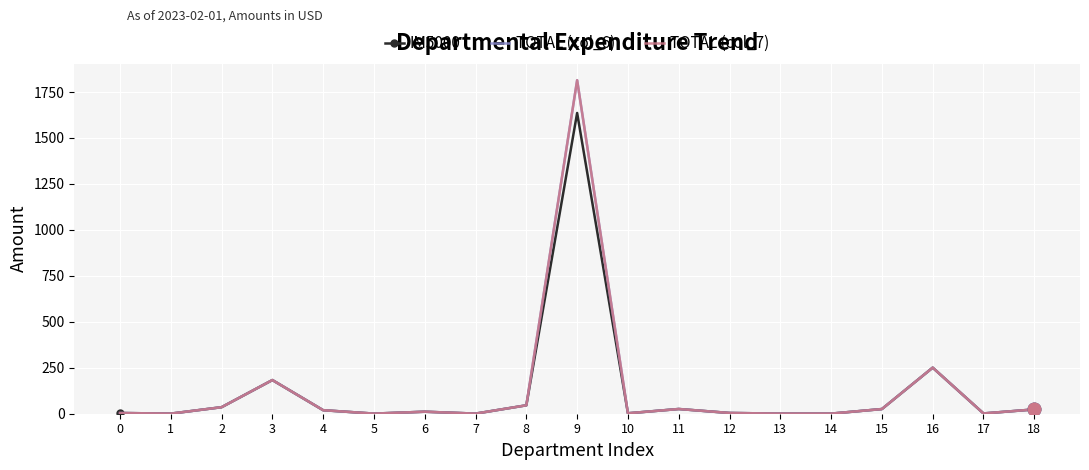

Which series has the widest spread of values?

TOTAL (col_6)